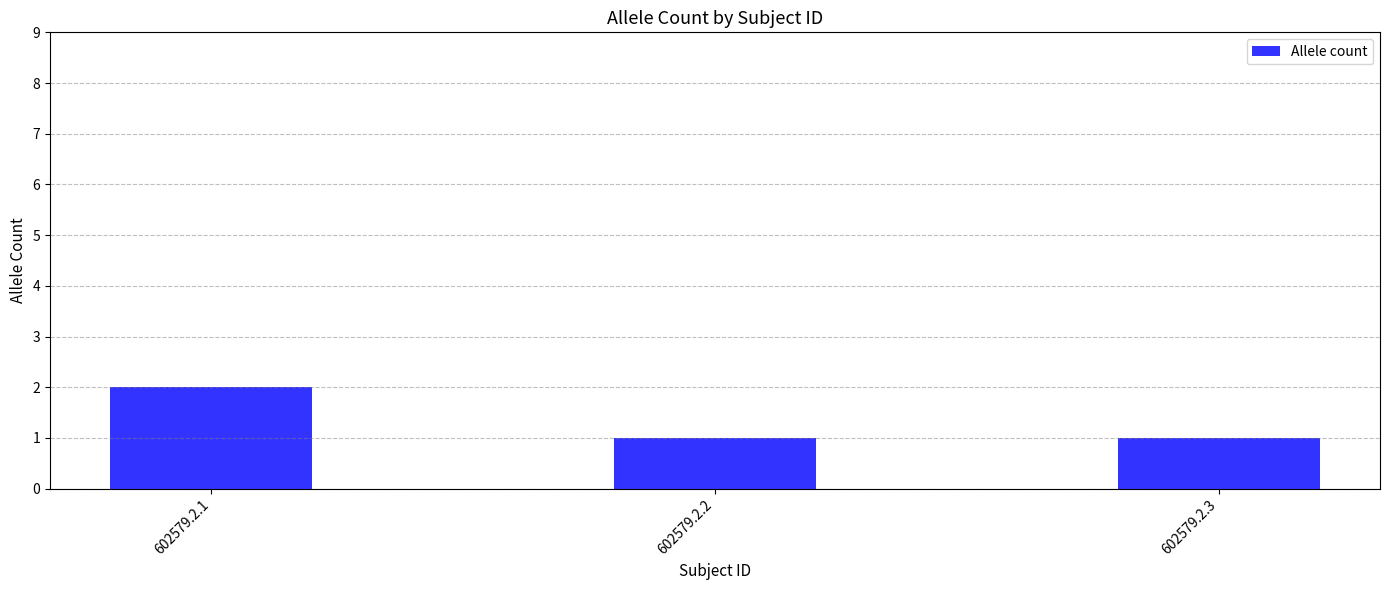

Read the value at 602579.2.3.

1